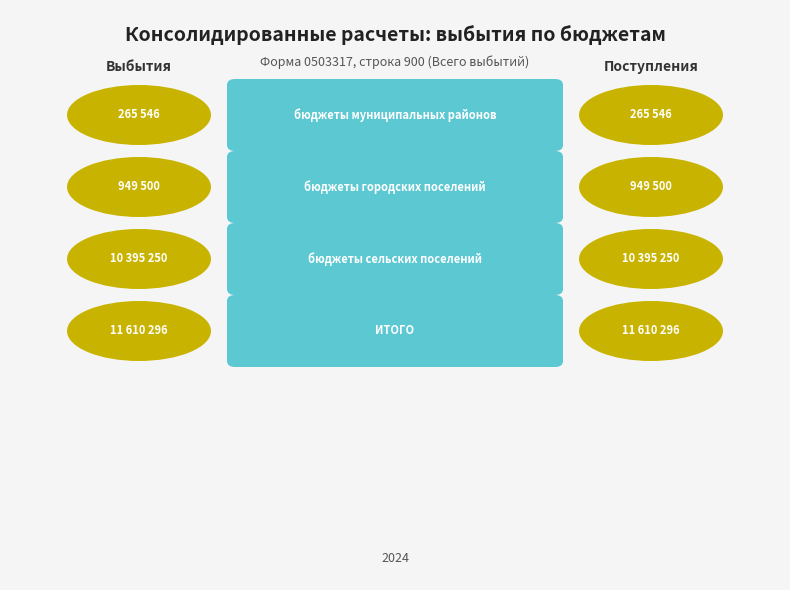

What is the difference between the maximum and minimum values in the Выбытия series?

11344750